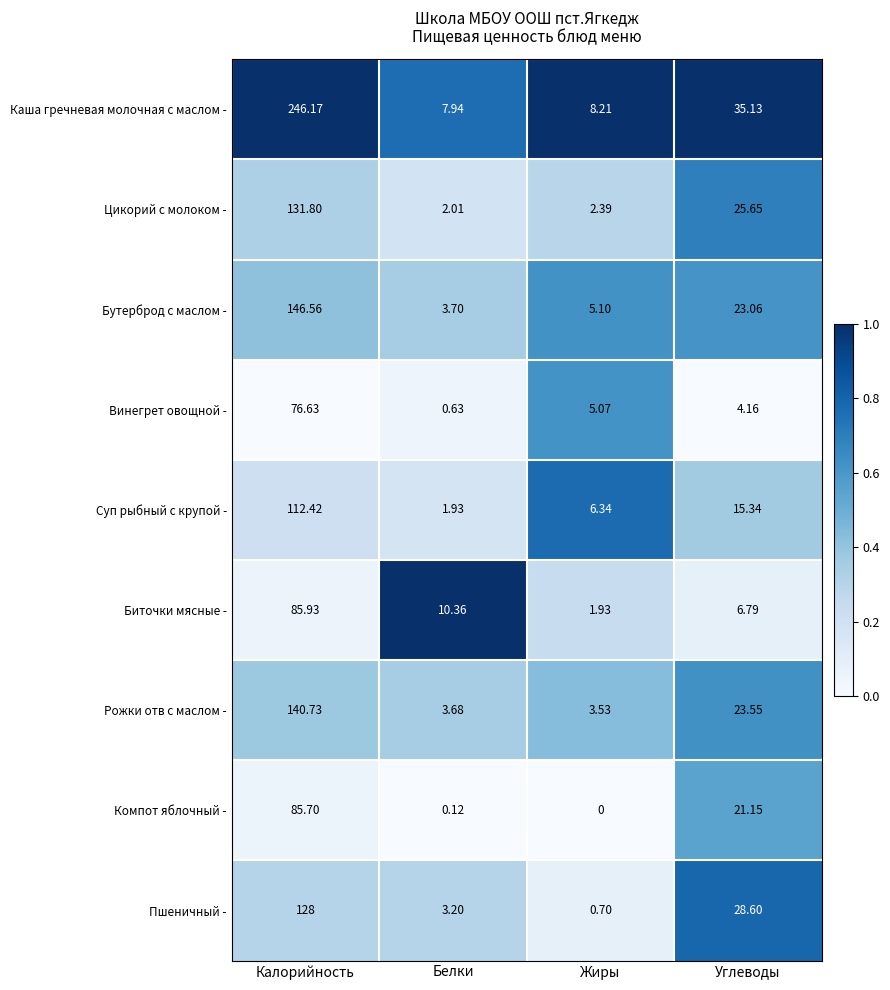

At which label does Рожки отв с маслом - reach its minimum?

Жиры